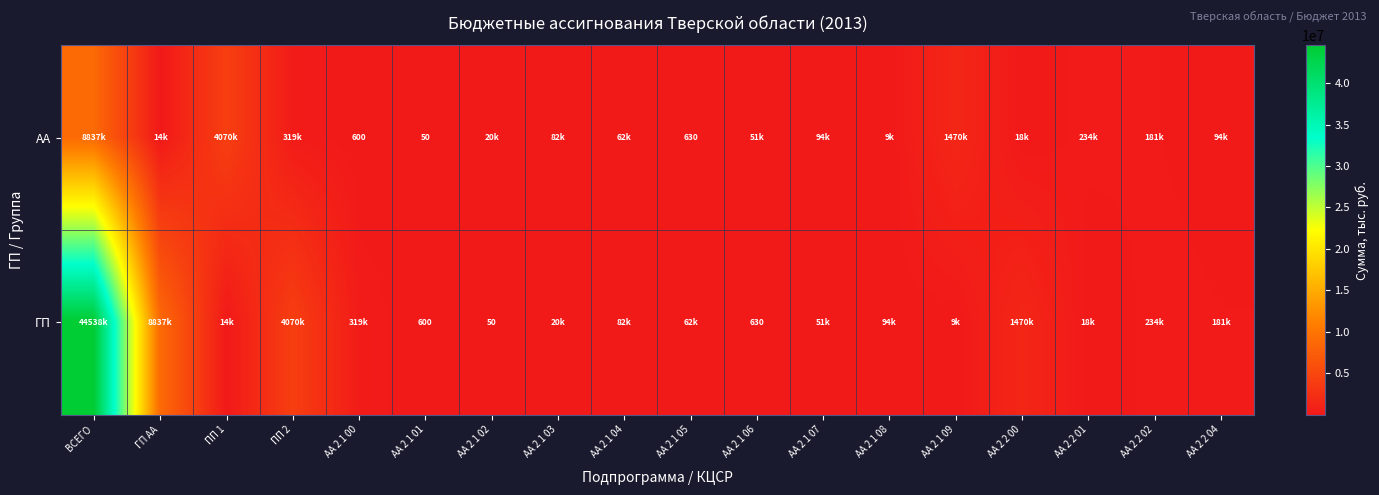

What is the difference between the ГП values at АА 2 1 01 and АА 2 1 06?

30.0